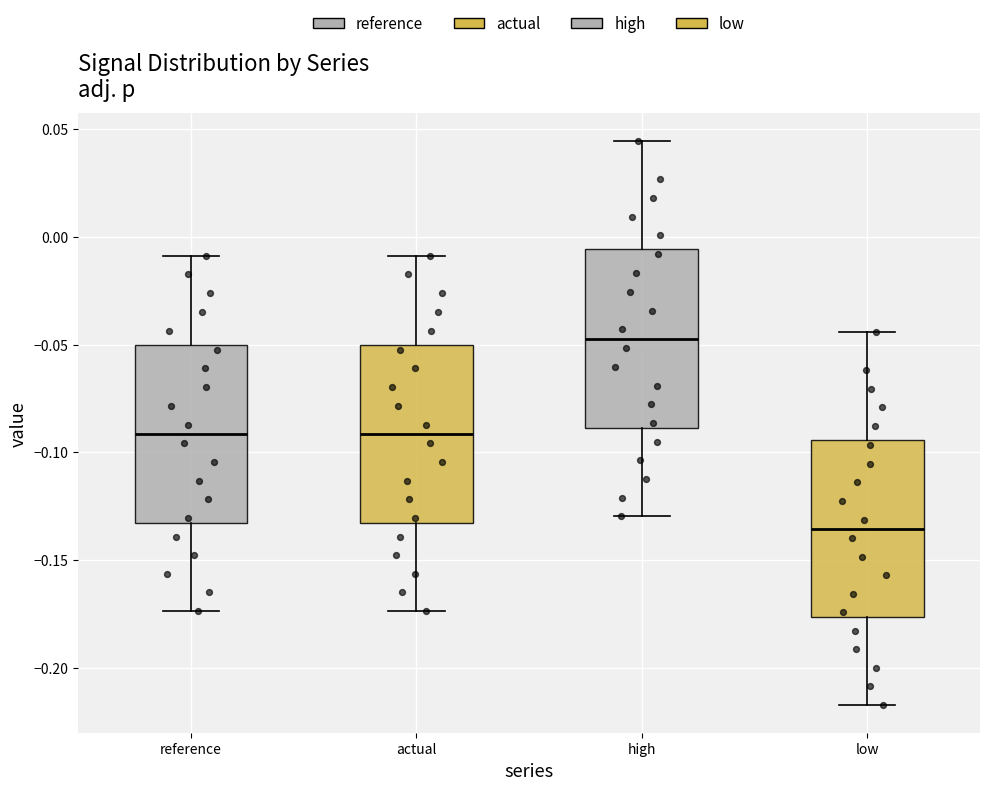

Which box's median line is the highest?

high